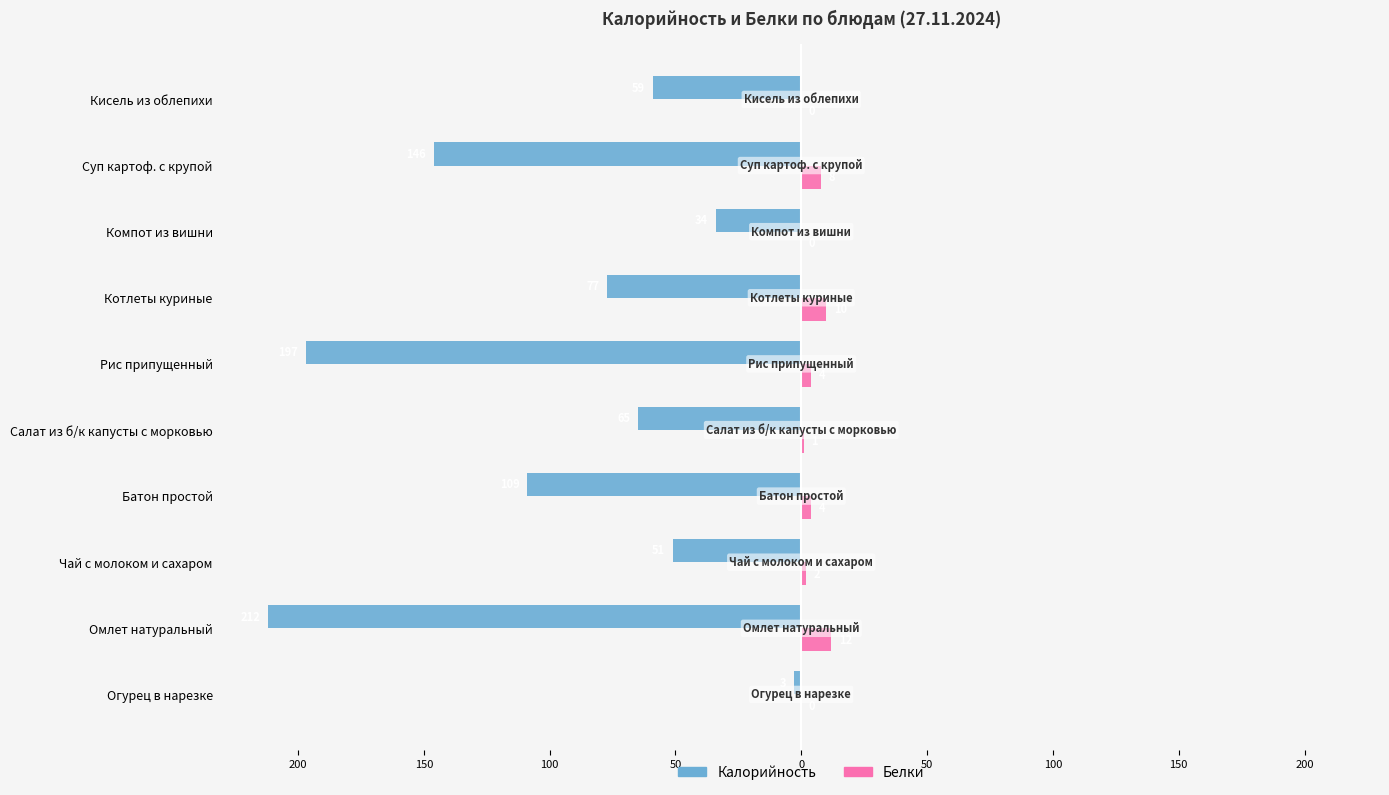

List the series in order of their overall mean, lowest first.

Калорийность, Белки